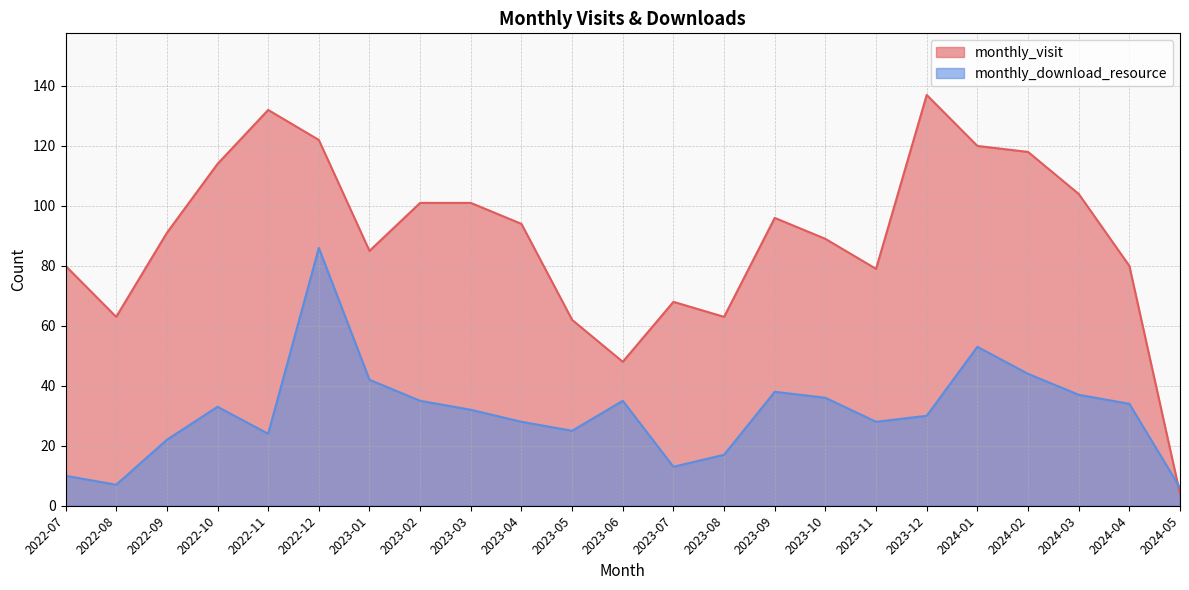

What is the average value of the monthly_download_resource series?

31